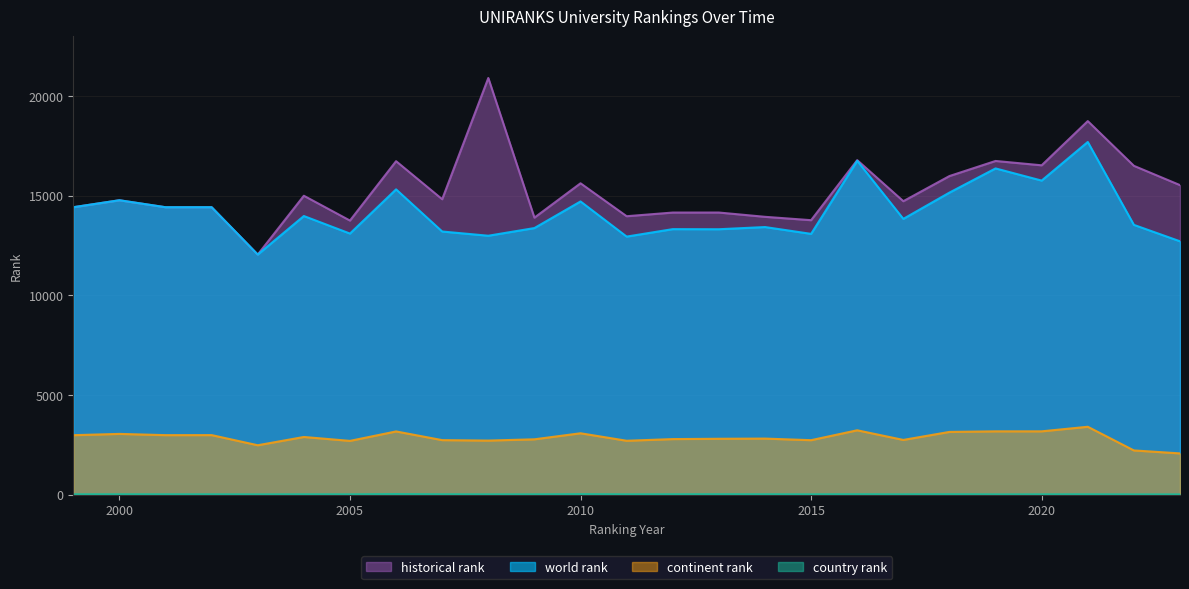

How many categories are shown in the chart?

25